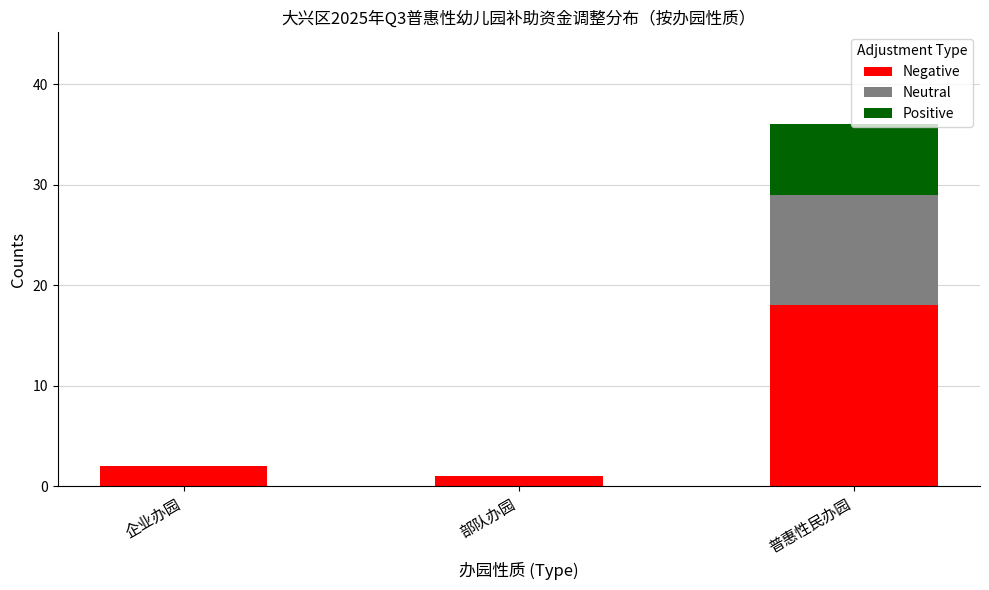

Are the bars grouped side by side (vs. stacked)?

No